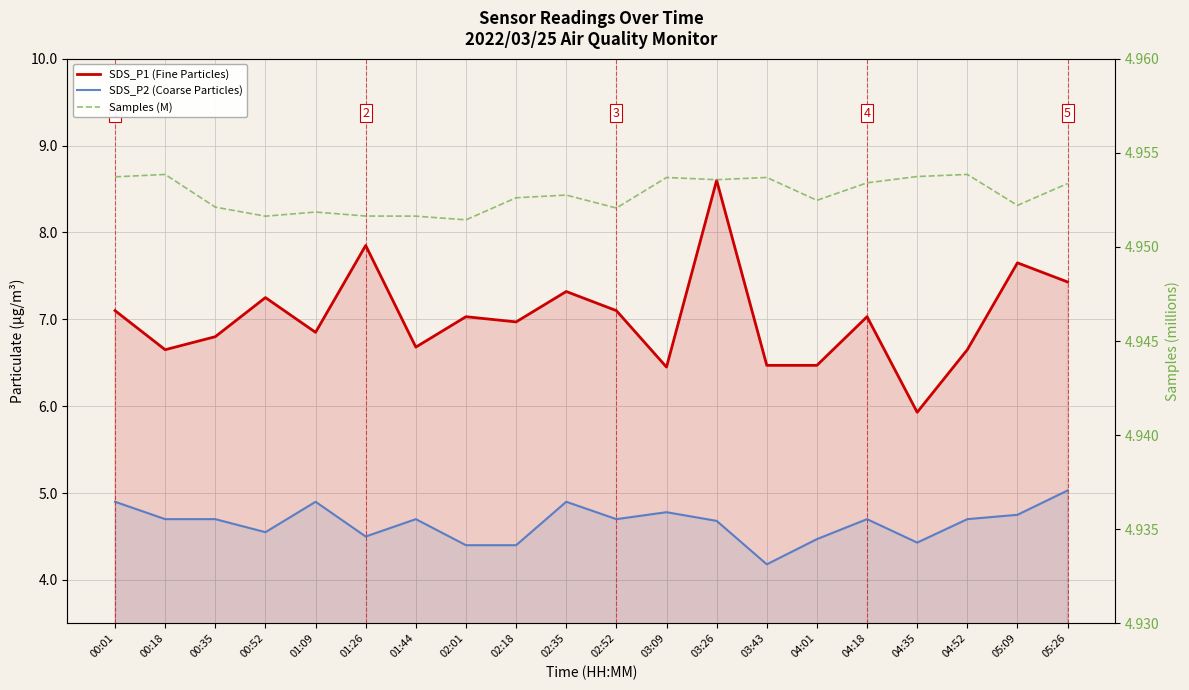

Which category has the highest value in the Samples (M) series?

00:18